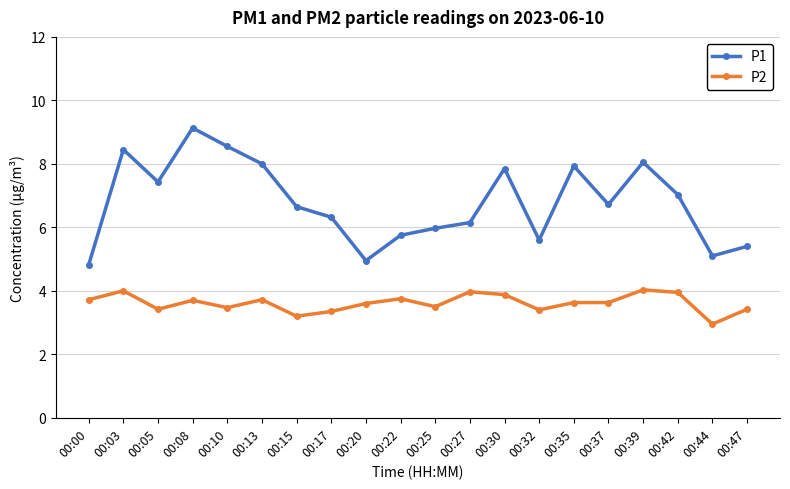

Where is the first local minimum for P2?

00:05